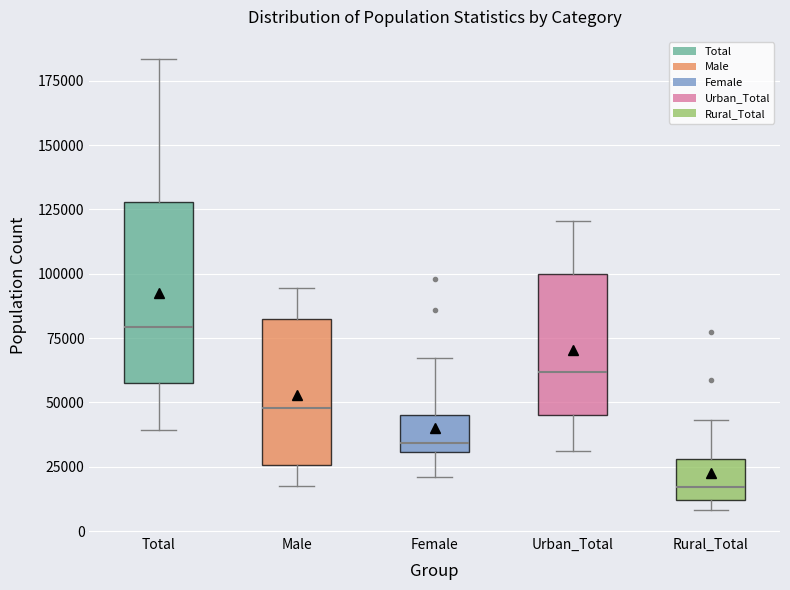

Where does the upper whisker of the box for Female end on the y-axis? The values are not printed on the chart, so give them approximately, as read against the axis.

65000